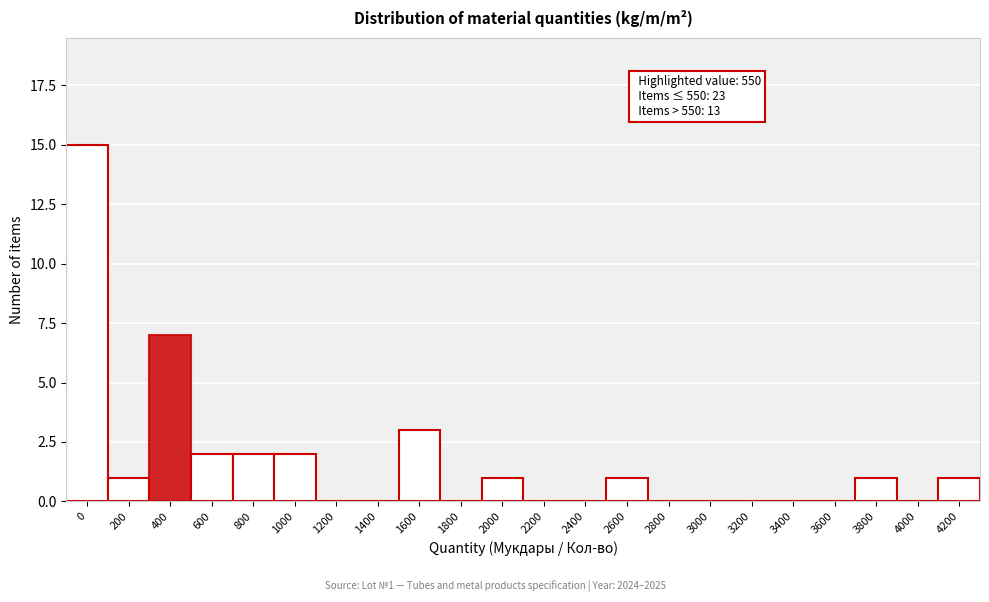

Reading left to right, transcribe all the data shown in this chart.

0=15	200=1	400=7	600=2	800=2	1000=2	1200=0	1400=0	1600=3	1800=0	2000=1	2200=0	2400=0	2600=1	2800=0	3000=0	3200=0	3400=0	3600=0	3800=1	4000=0	4200=1